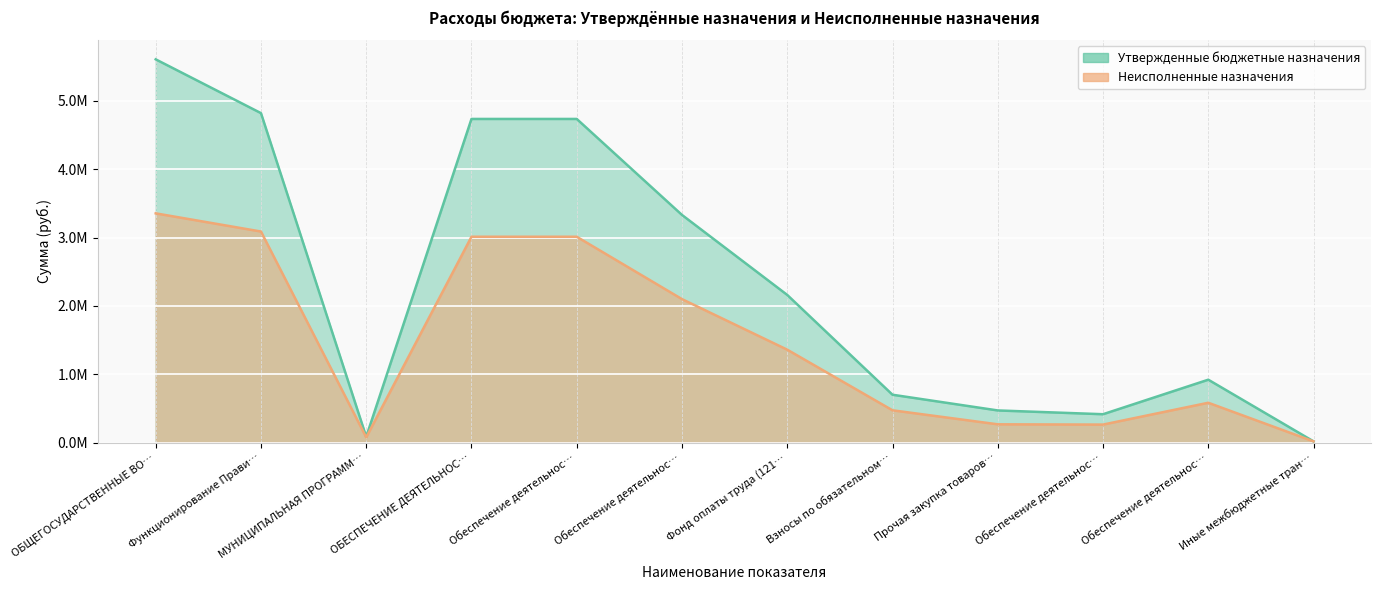

True or false: Утвержденные бюджетные назначения and Неисполненные назначения cross at least once.

False